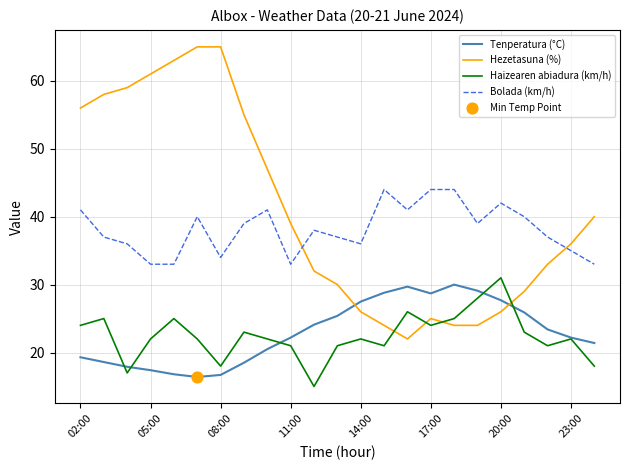

How many intersections are there between Tenperatura (°C) and Hezetasuna (%)?

2